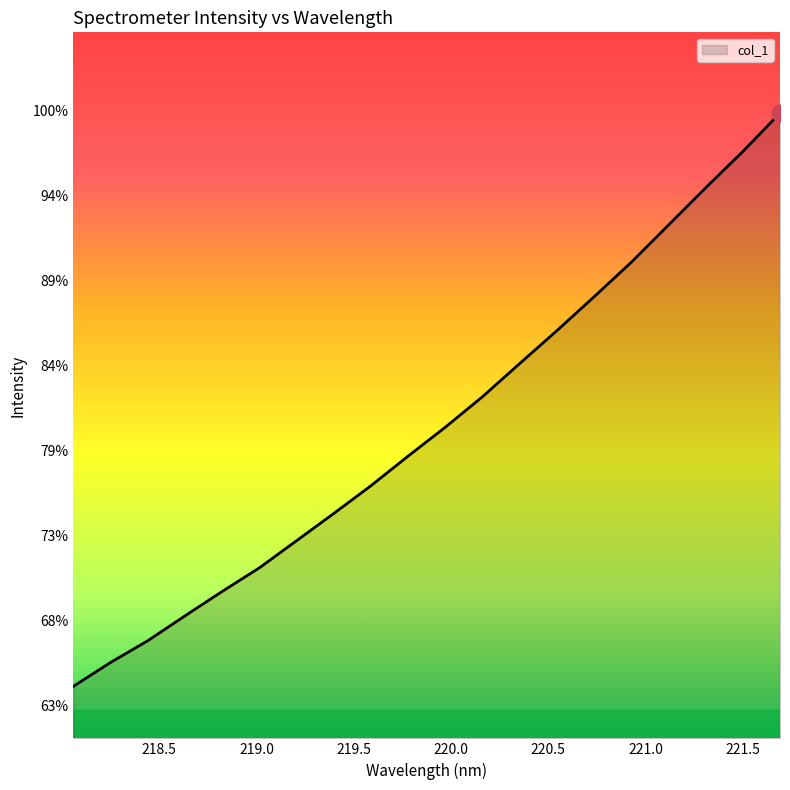

True or false: the data has more than 1 interior local peaks.

False